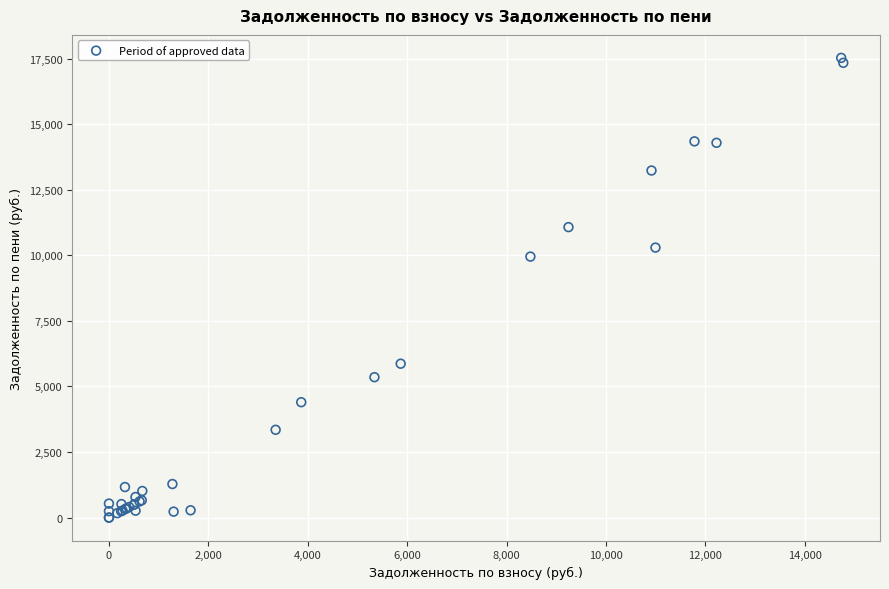

What Y value in the scatter plot is closest to 8763?

9950.8